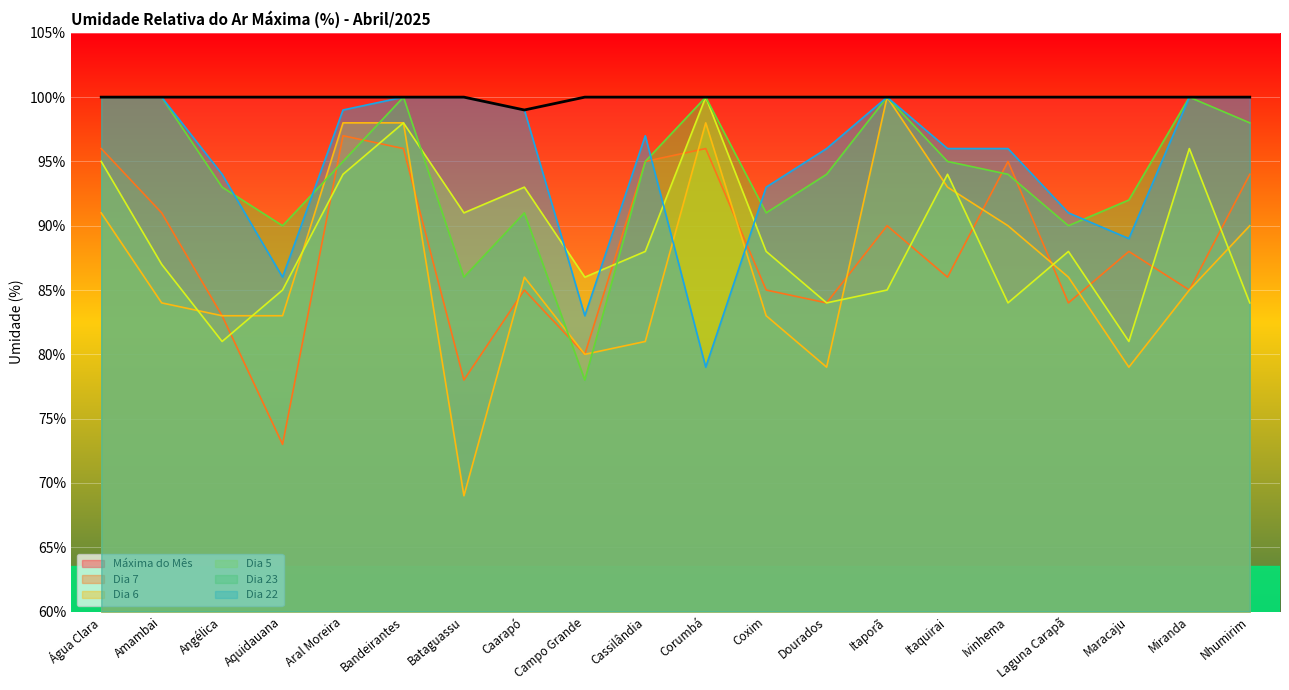

The Dia 22 series shows 32 at Dourados. True or false?

False